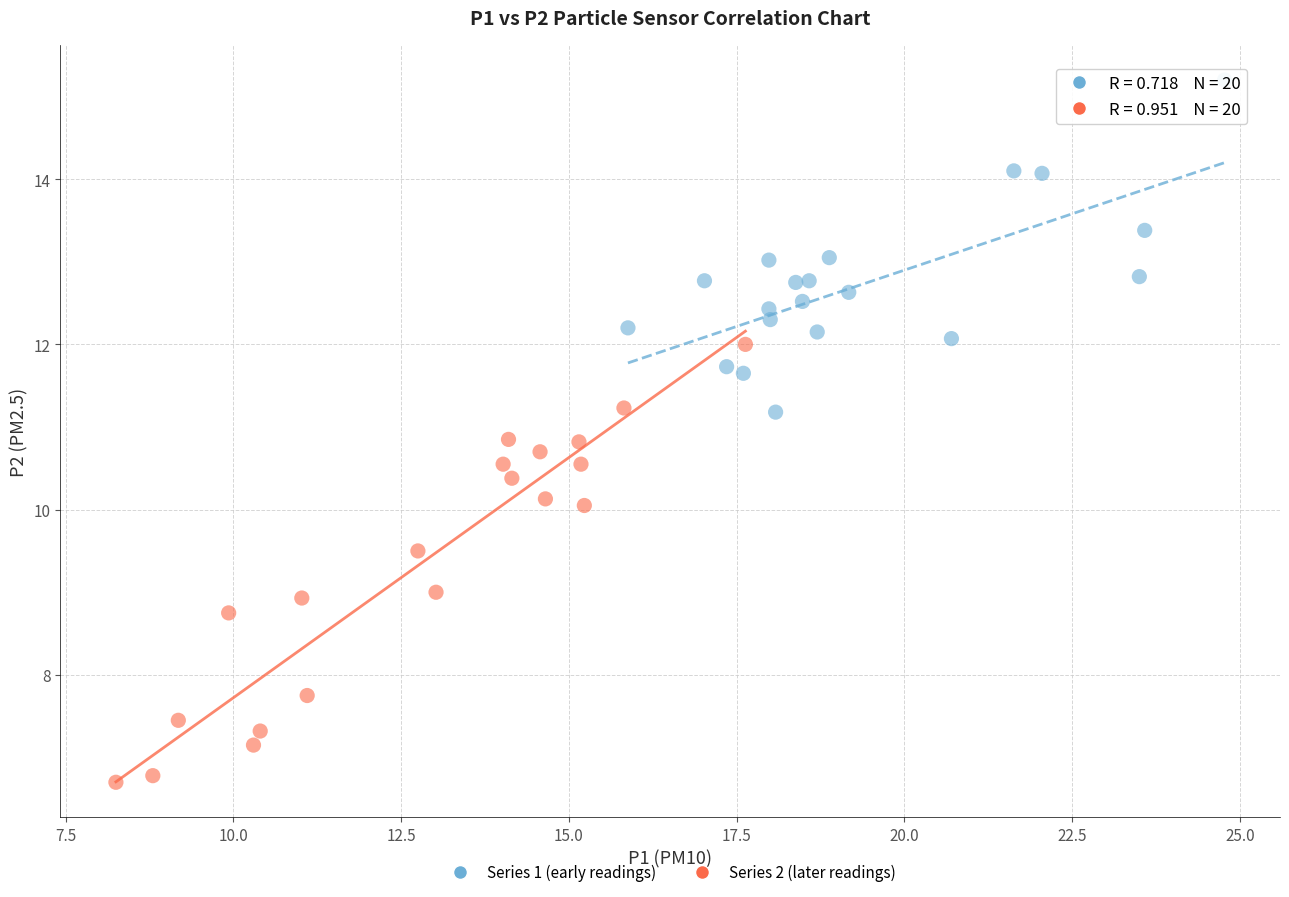

Which series reaches the maximum Y coordinate?

Series 1 (early readings)